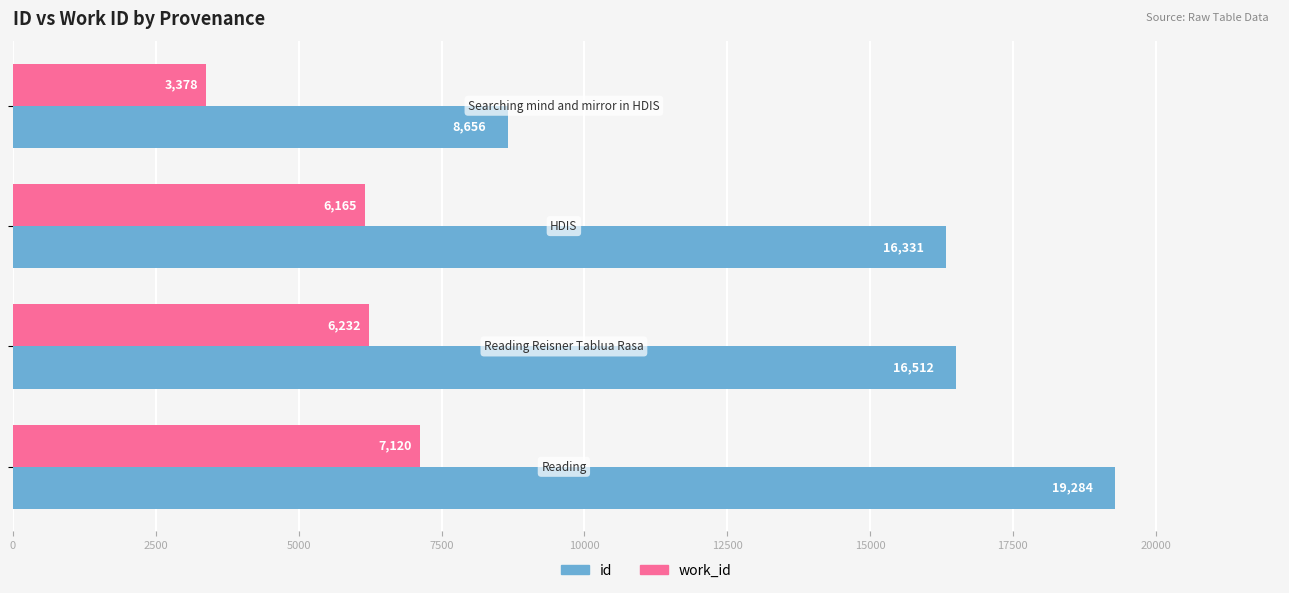

What is the difference between the maximum and second lowest values in the id series?

2953